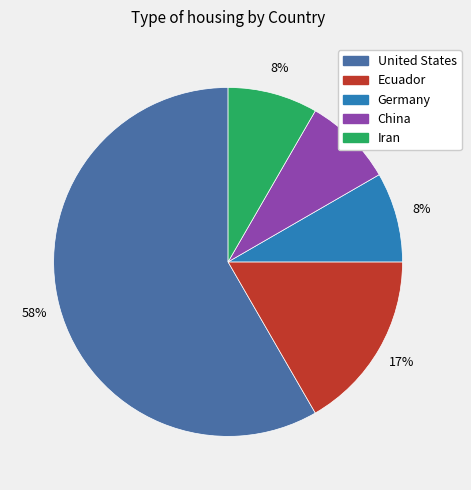

Is it true that Iran is 1% of the pie?

False